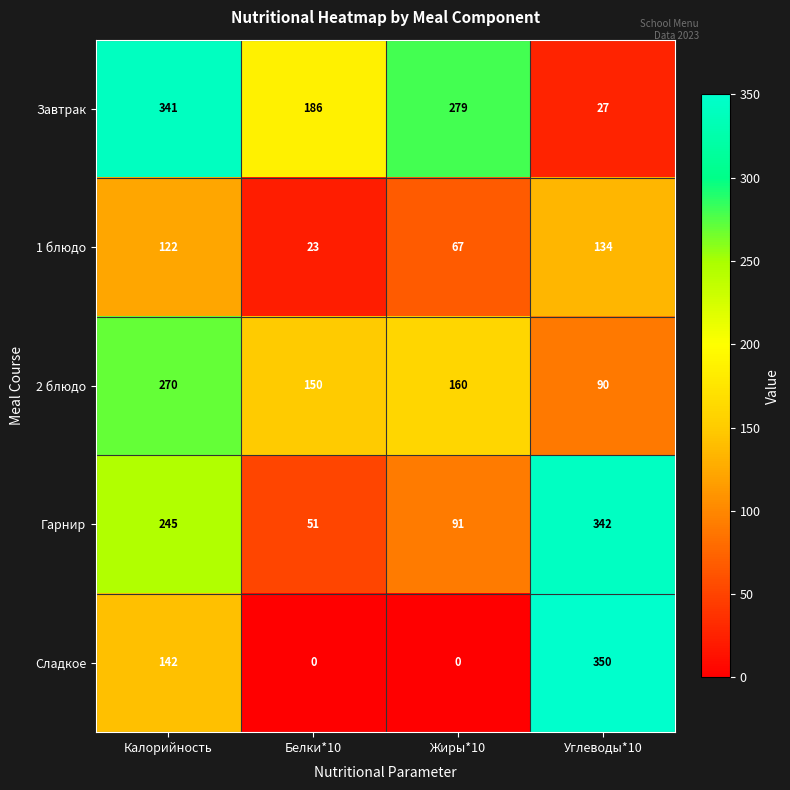

What is the total value across all series at Жиры*10?

597